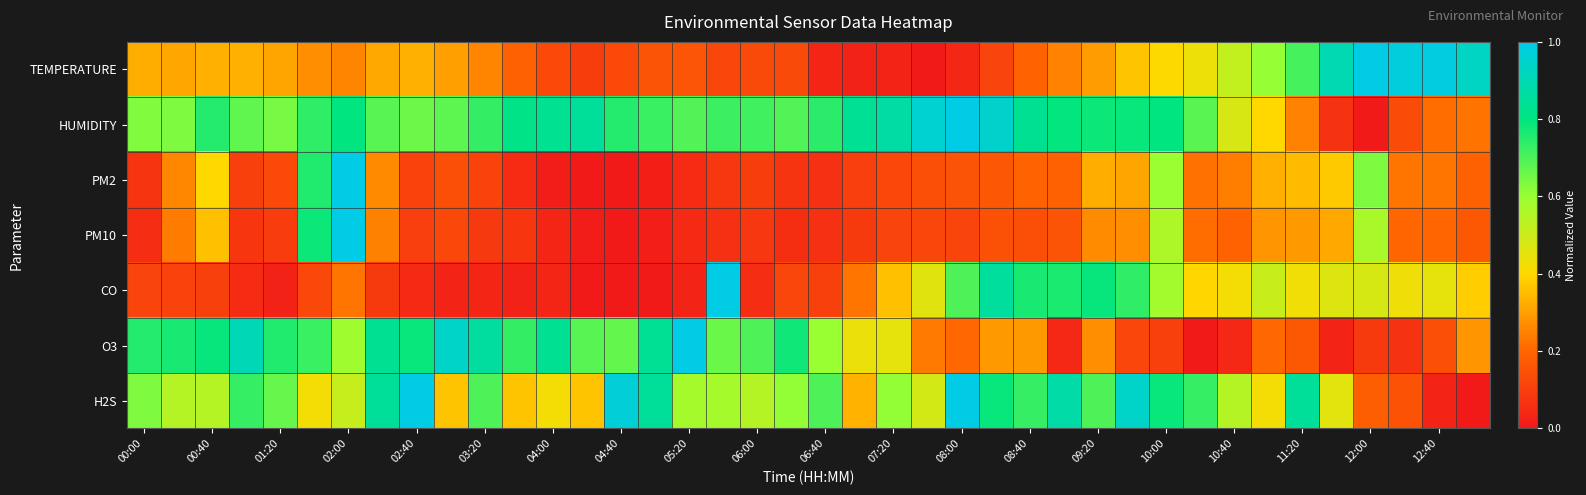

How many data points does each series have?

40